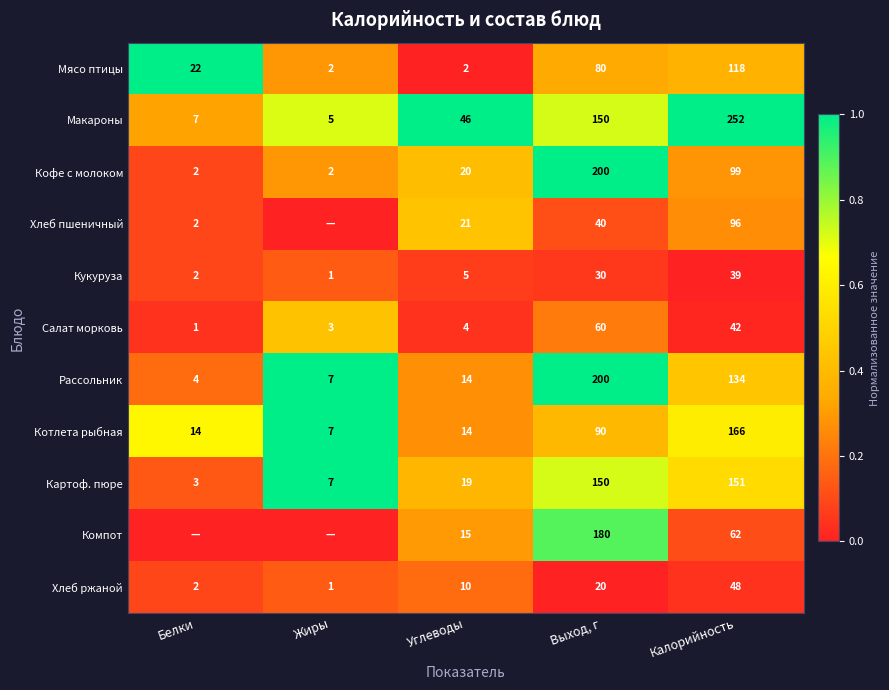

Where is Котлета рыбная nearest to the value 86?

Выход, г